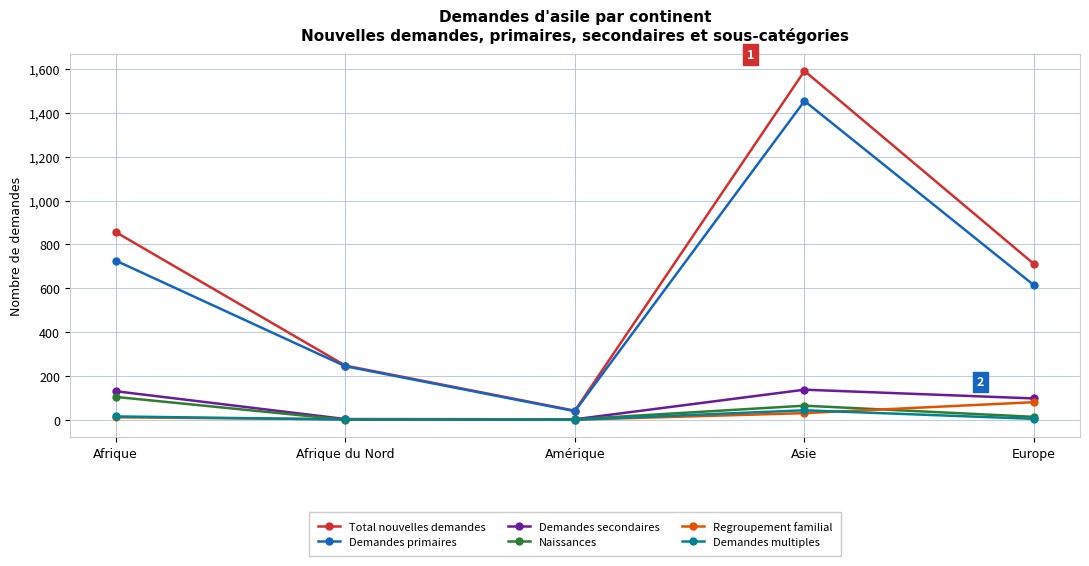

Which series has the largest total across all categories?

Total nouvelles demandes